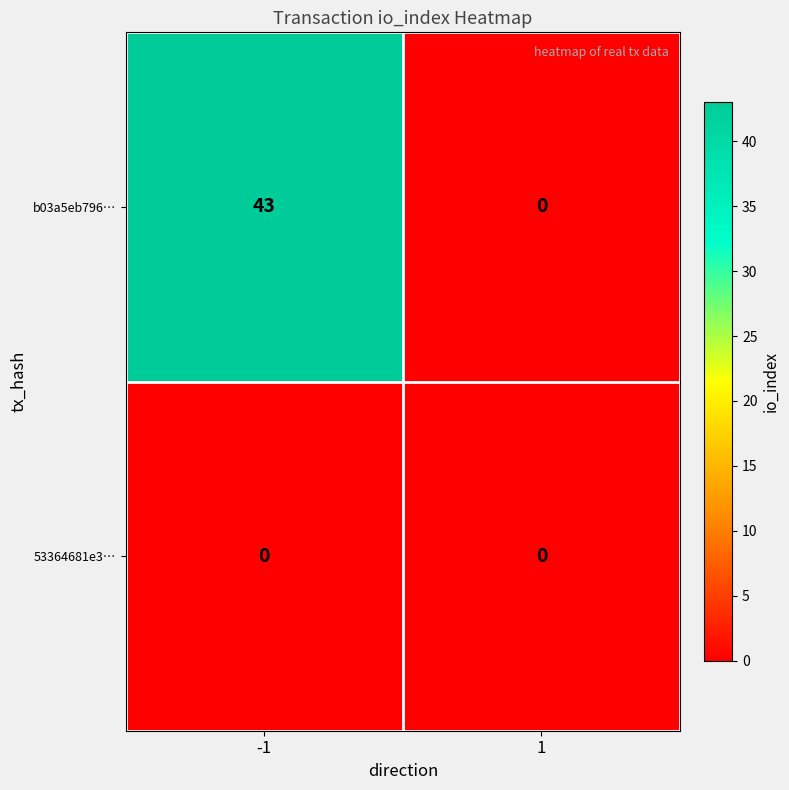

The value of b03a5eb796… at -1 is 43. True or false?

True